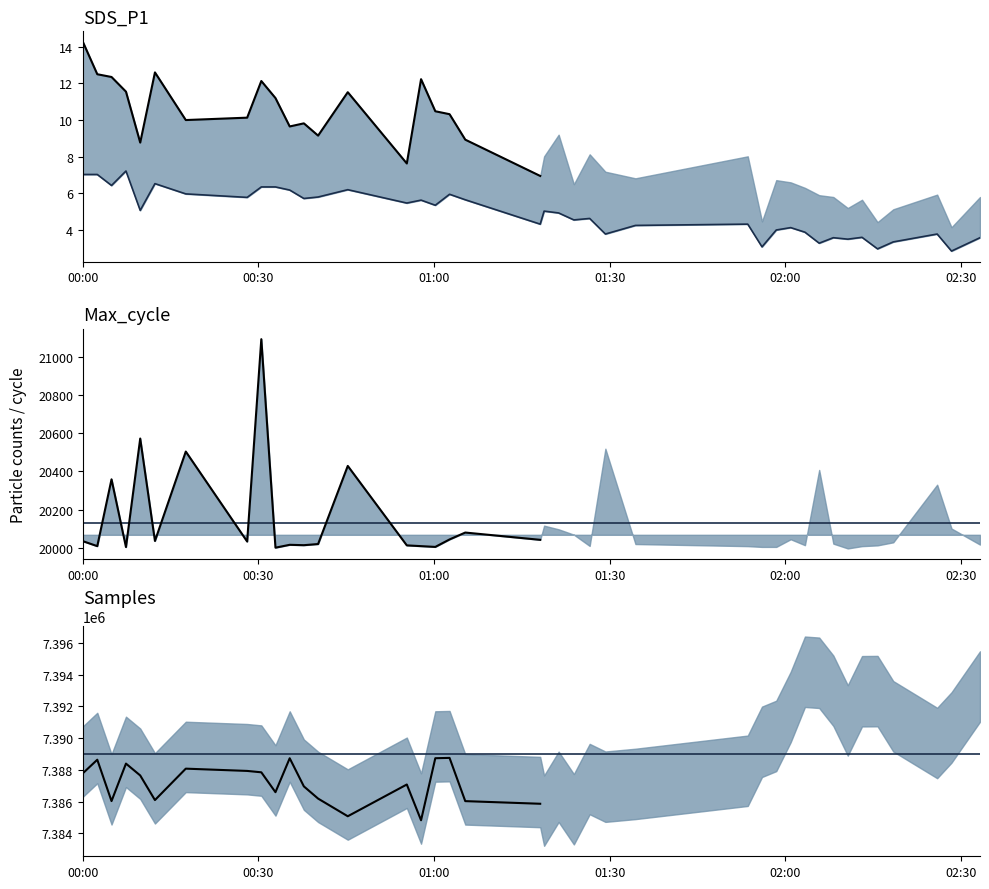

Is this an area chart (filled region under the line)?

No